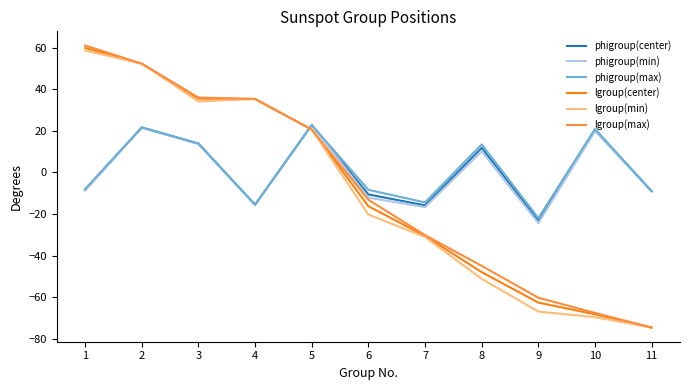

Does the chart display data point markers on the line(s)?

No